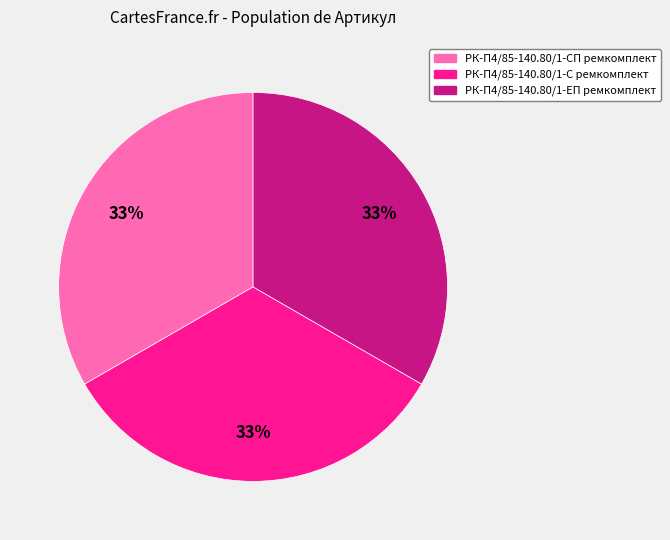

Is it true that РК-П4/85-140.80/1-ЕП ремкомплект is 39% of the pie?

False